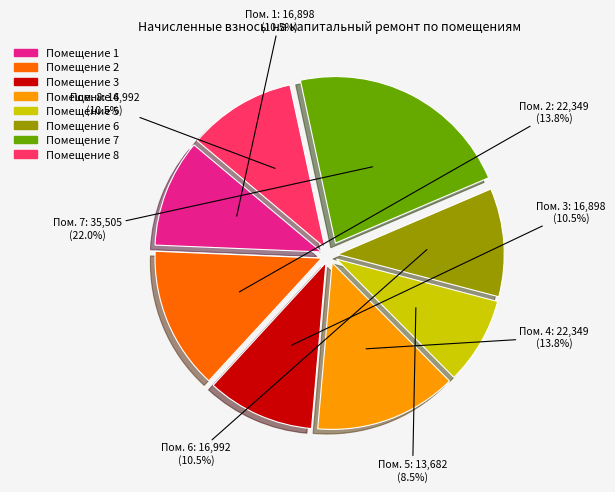

Is there a majority slice in this chart?

No